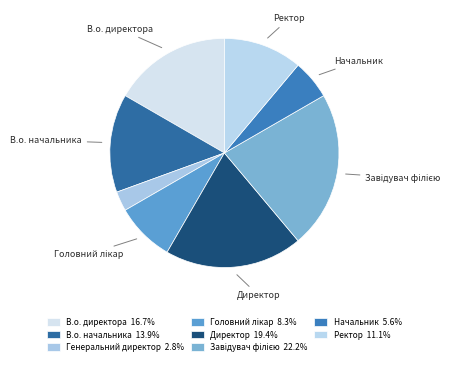

Which category has the biggest portion of the pie?

Завідувач філією